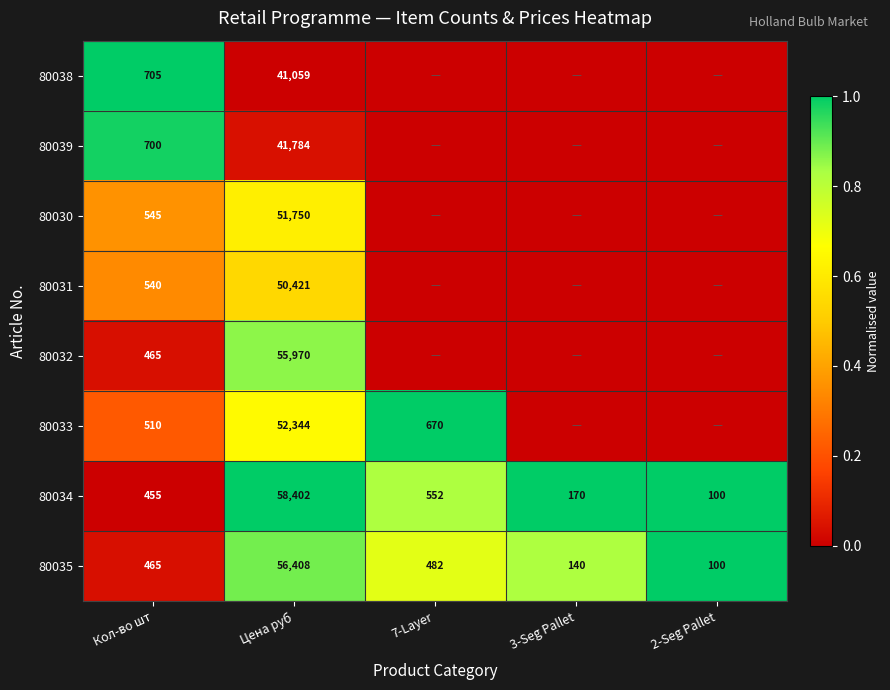

What is the sum of the 80035 values at Цена руб and 2-Seg Pallet?

56508